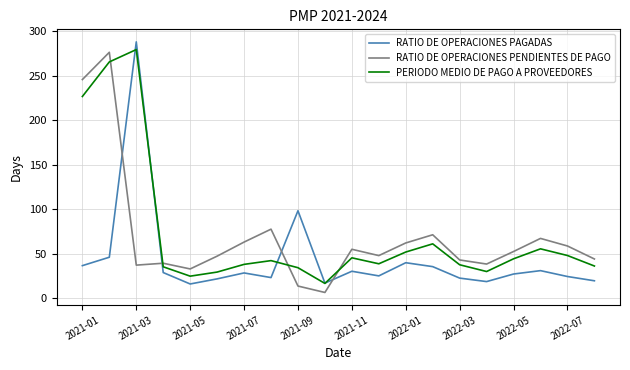

What is the minimum value for RATIO DE OPERACIONES PENDIENTES DE PAGO?

6.7